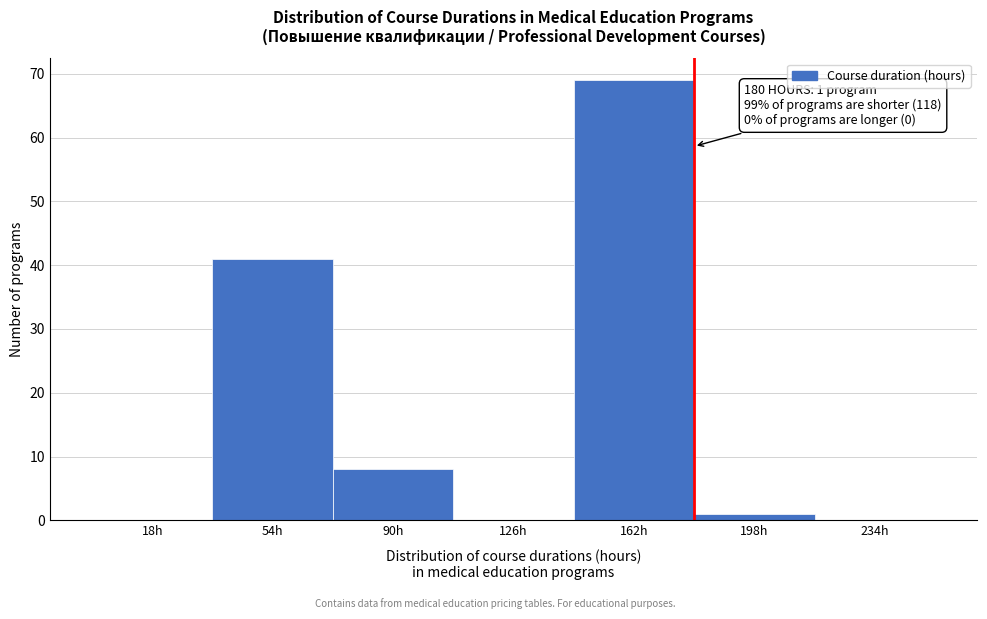

Which range on the x-axis has the tallest bar?

144 to 180